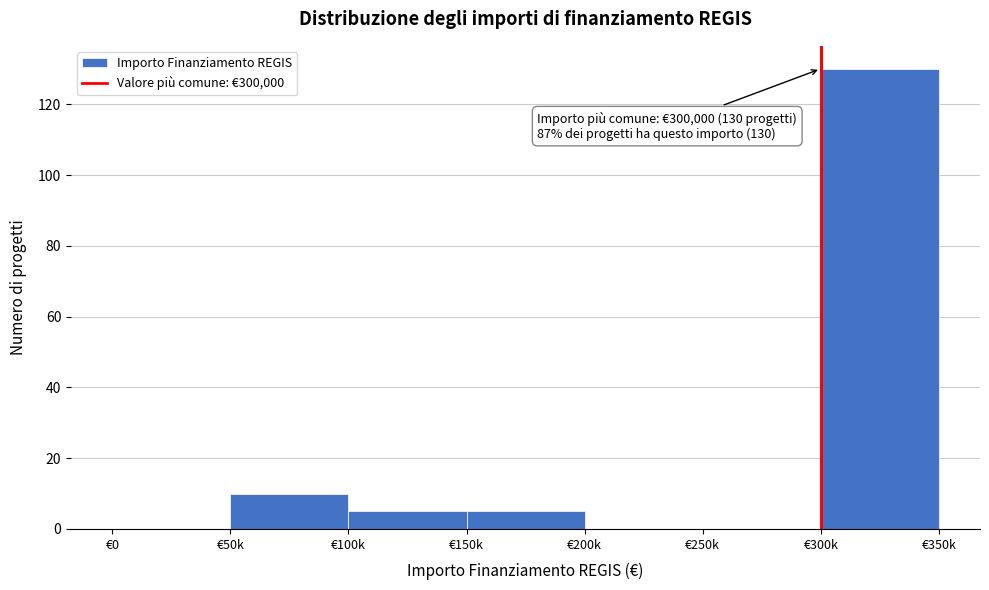

Reading left to right, list all the values displayed in this chart.

€0=0	€50k=10	€100k=5	€150k=5	€200k=0	€250k=0	€300k=130